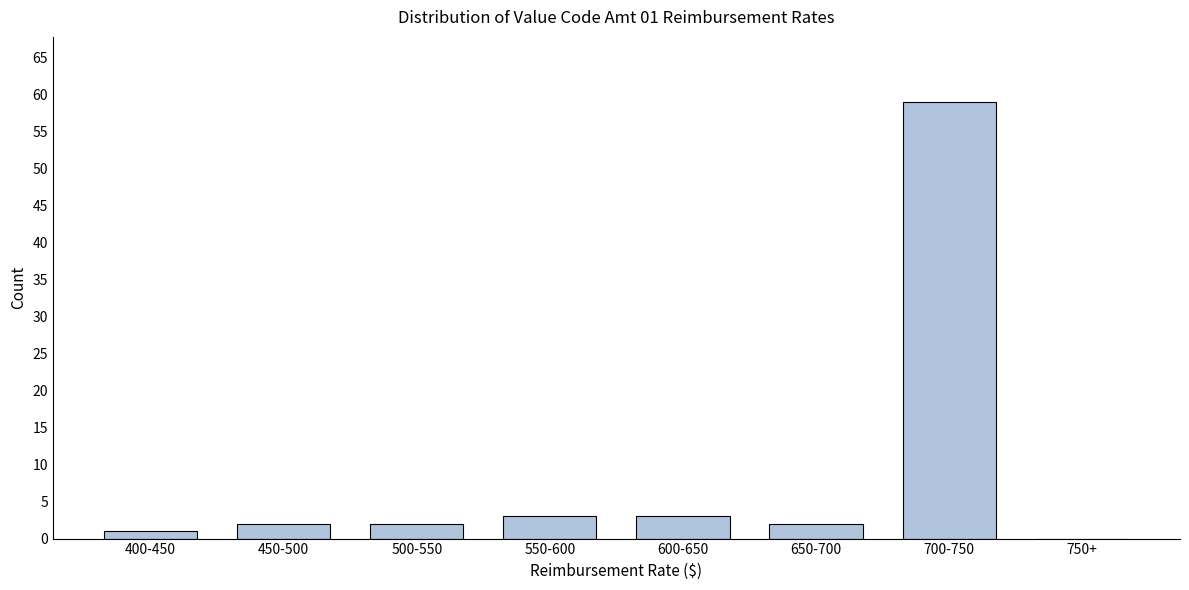

Reading left to right, list all the values displayed in this chart.

400-450=1	450-500=2	500-550=2	550-600=3	600-650=3	650-700=2	700-750=59	750+=0